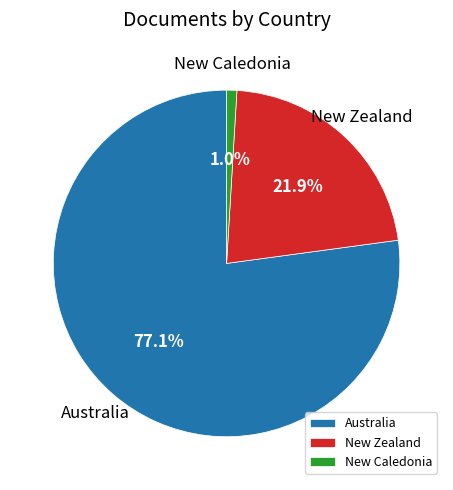

To the nearest percent, what percentage of the pie is Australia?

77%